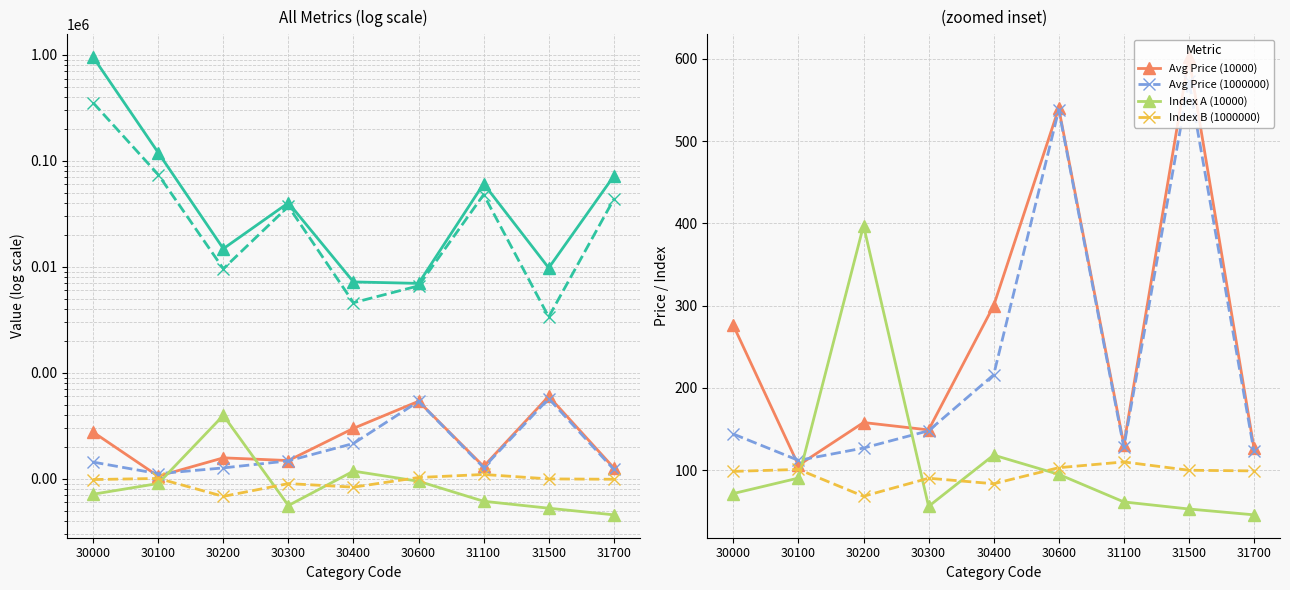

Is the value of Avg Price (1000000) at 30300 greater than the value of Index A (10000) at 30400?

Yes